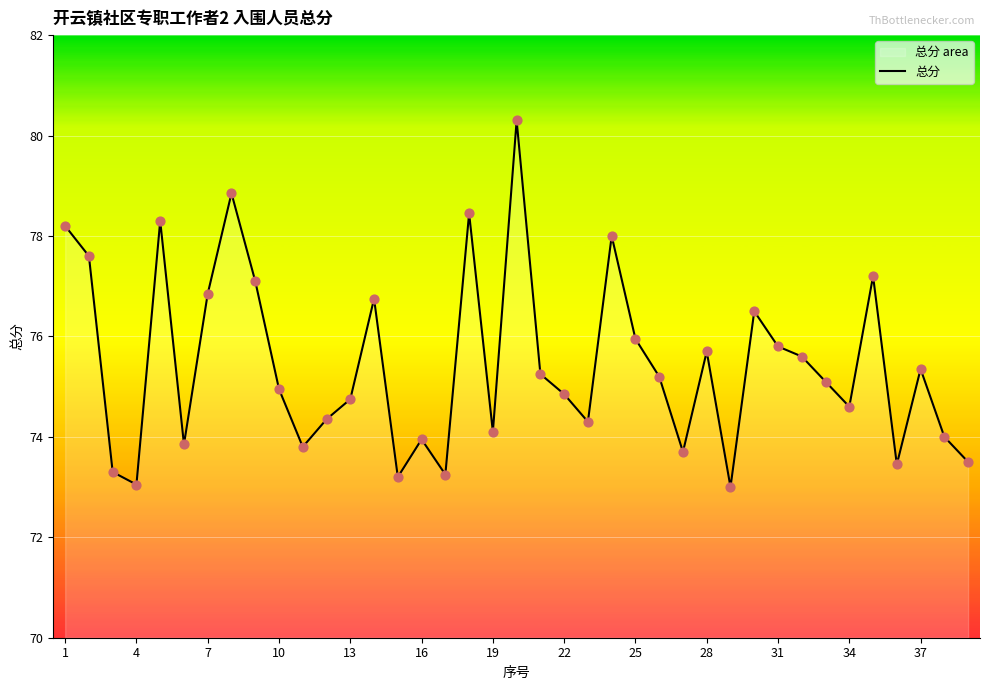

What is the greatest value displayed?

80.3